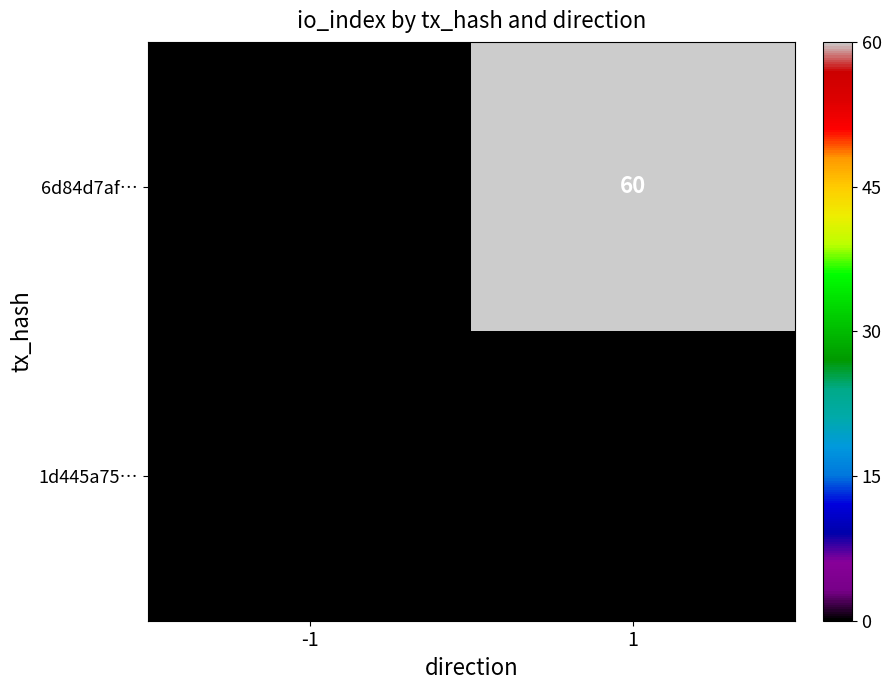

Reading right to left, transcribe all the data shown in this chart.

6d84d7af…: 1=60	-1=0
1d445a75…: 1=0	-1=0